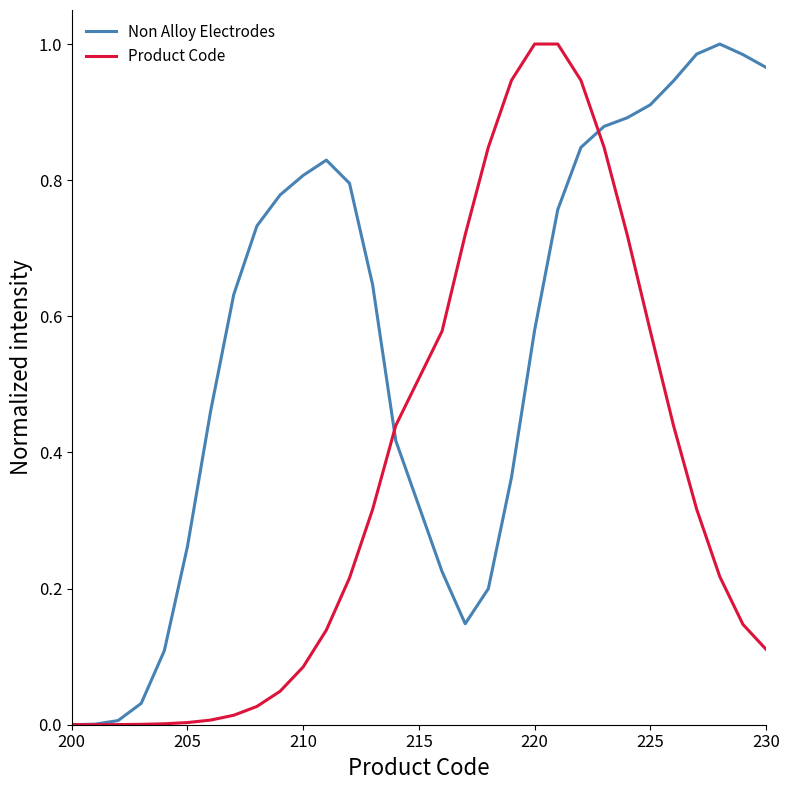

Rank the series by their average value, from highest to lowest.

Non Alloy Electrodes, Product Code